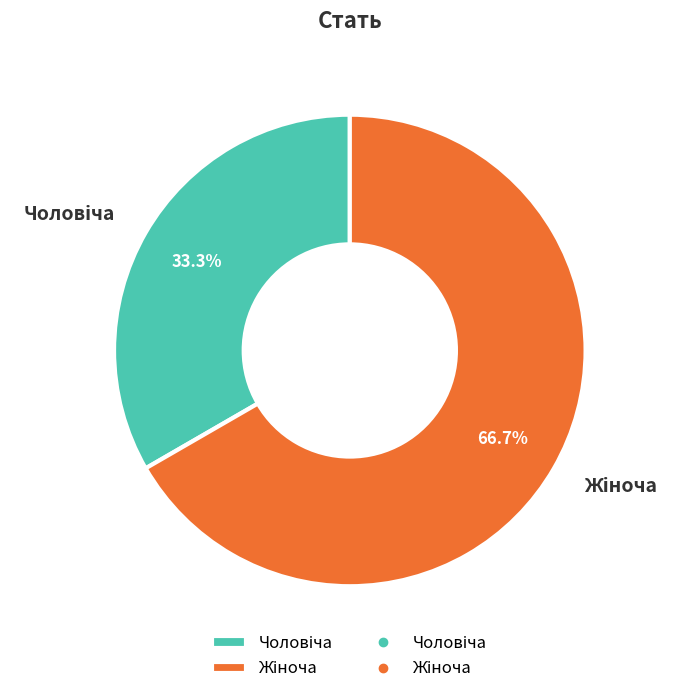

Is there a majority slice in this chart?

Yes